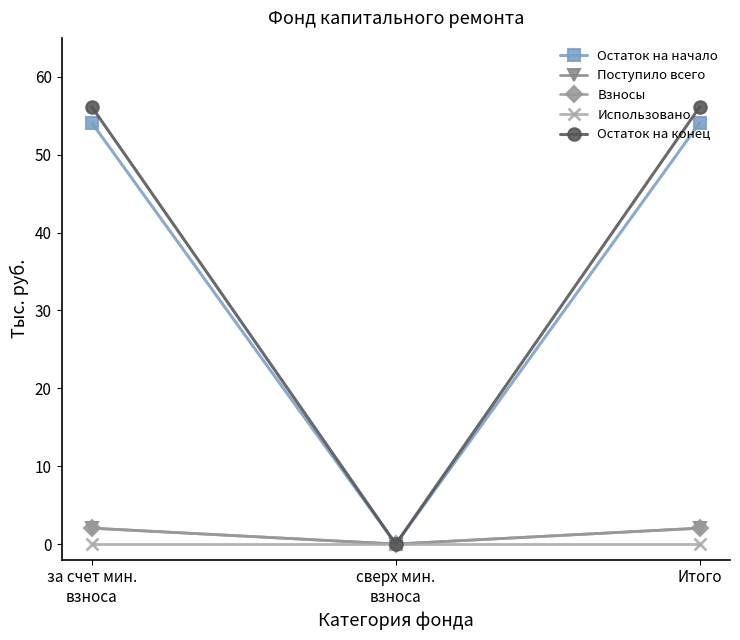

Between за счет мин.
взноса and сверх мин.
взноса, which is larger?

за счет мин.
взноса